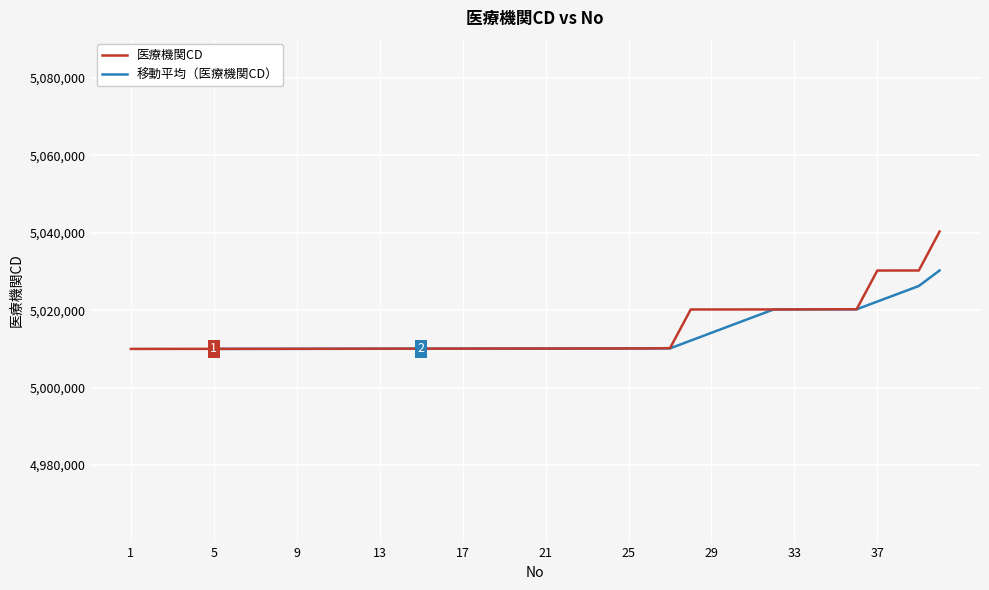

How many values are below 5010101?

20